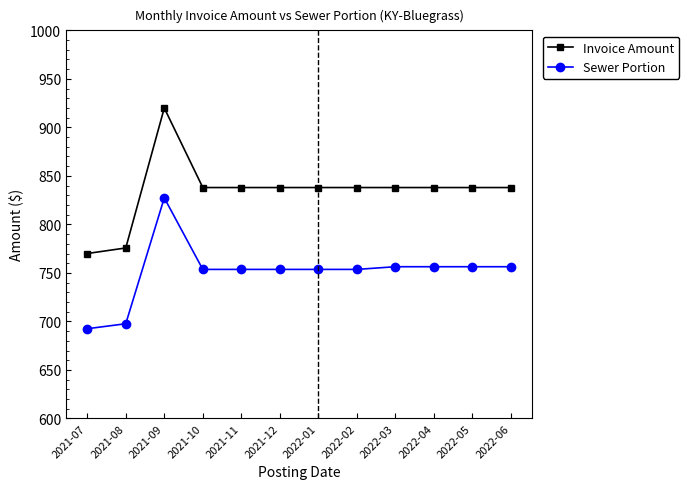

What position from the left is 2021-07?

1